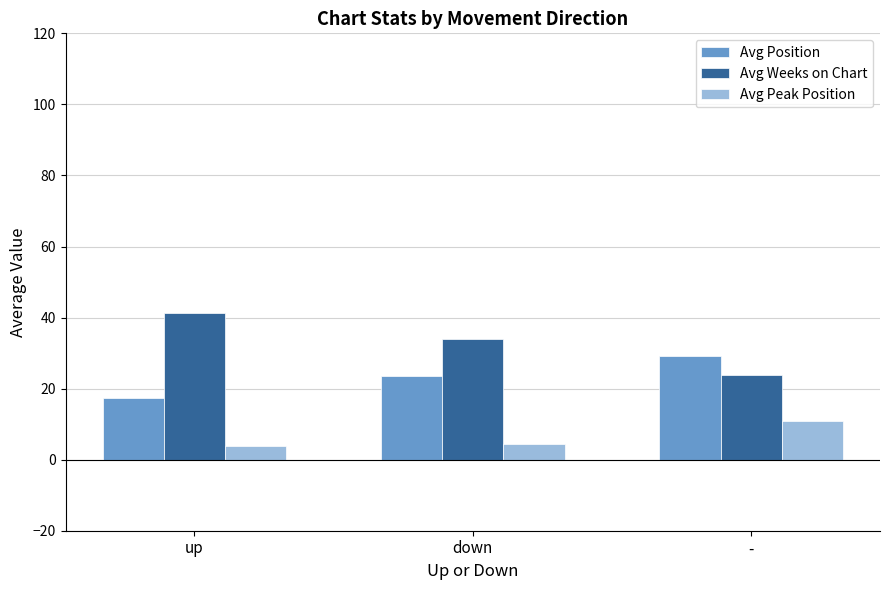

Rank the series by their average value, from highest to lowest.

Avg Weeks on Chart, Avg Position, Avg Peak Position